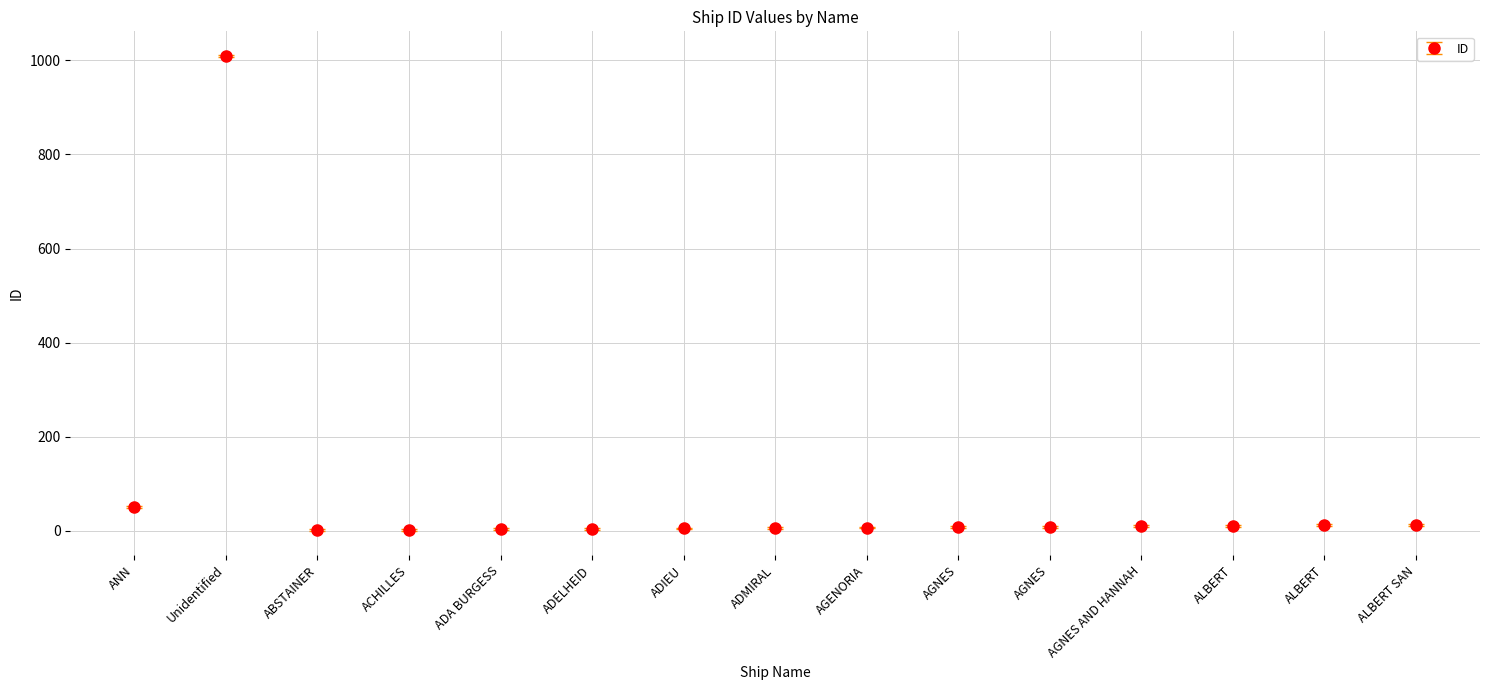

How many categories are shown in the chart?

15